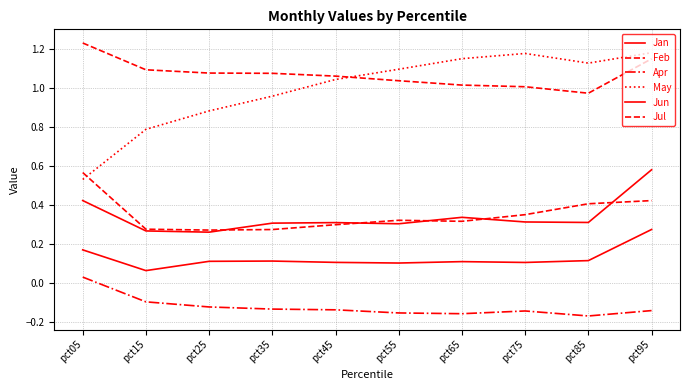

How many lines are shown in the chart?

6